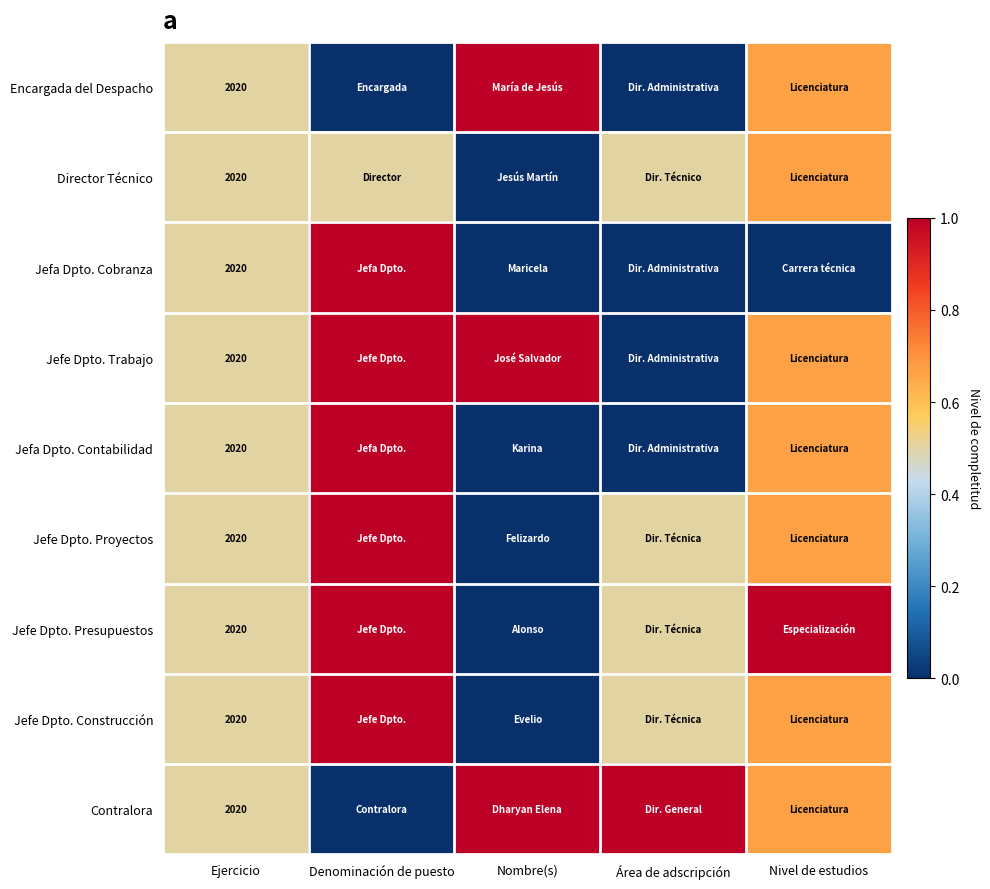

How many categories are shown in the chart?

5